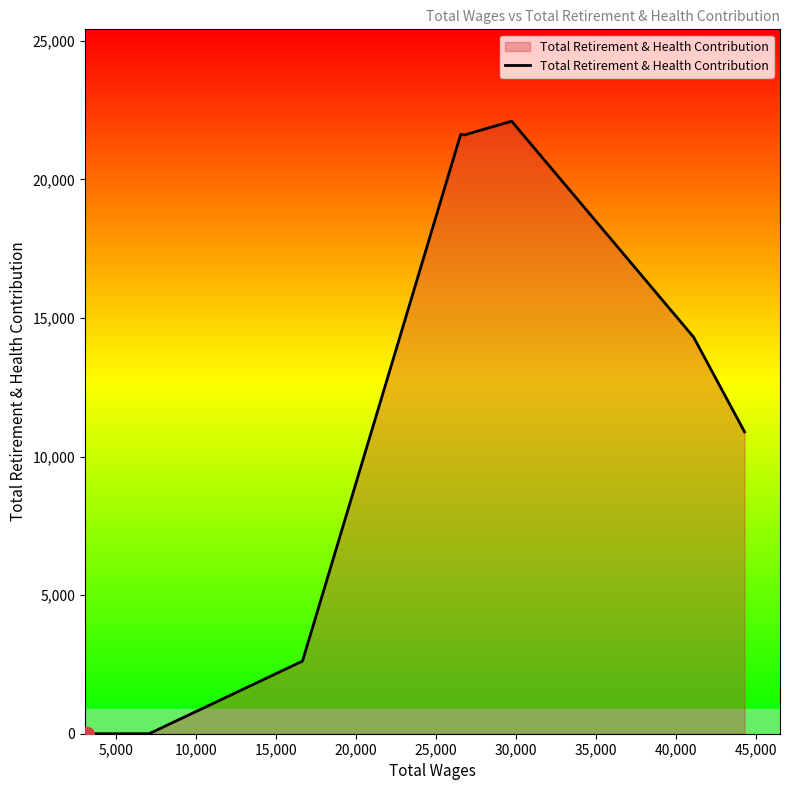

What is the difference between the maximum and minimum values?

22096